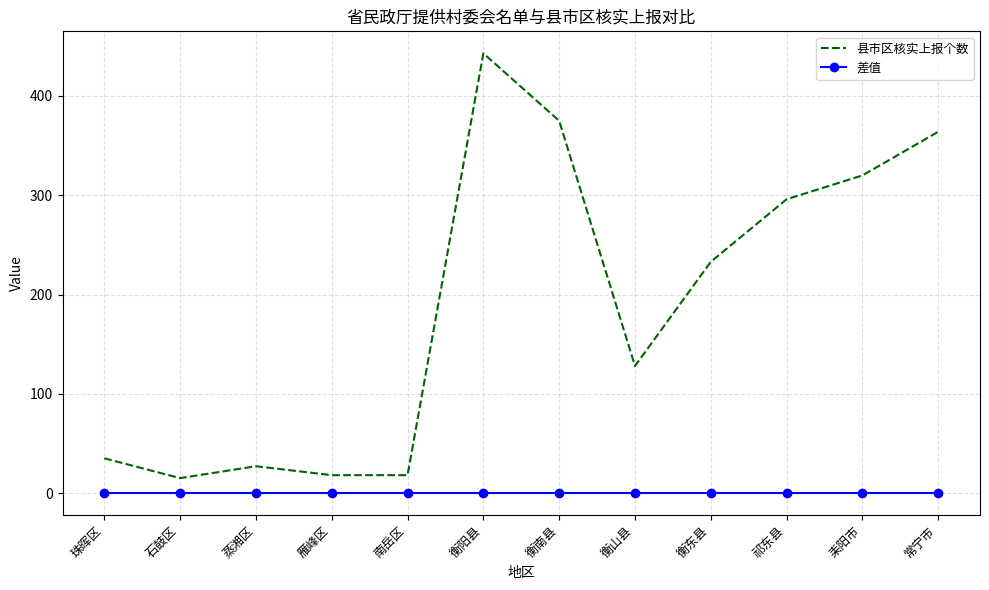

Reading left to right, transcribe all the data shown in this chart.

县市区核实上报个数: 35	15	27	18	18	443	375	128	233	296	320	364
差值: 0	0	0	0	0	0	0	0	0	0	0	0